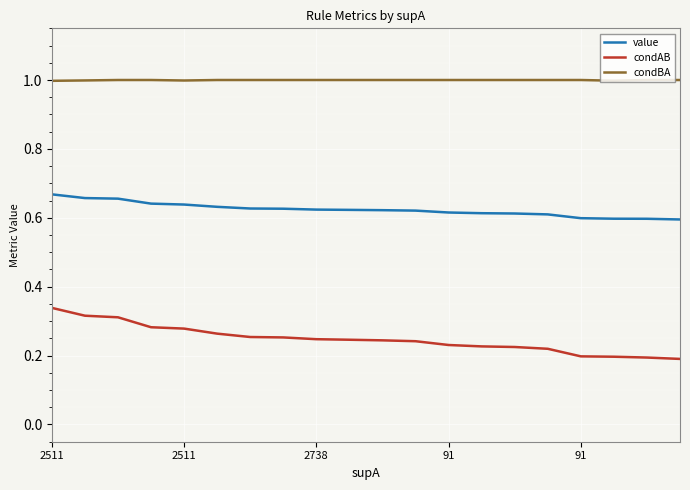

Which series has the largest range (max minus min)?

condAB